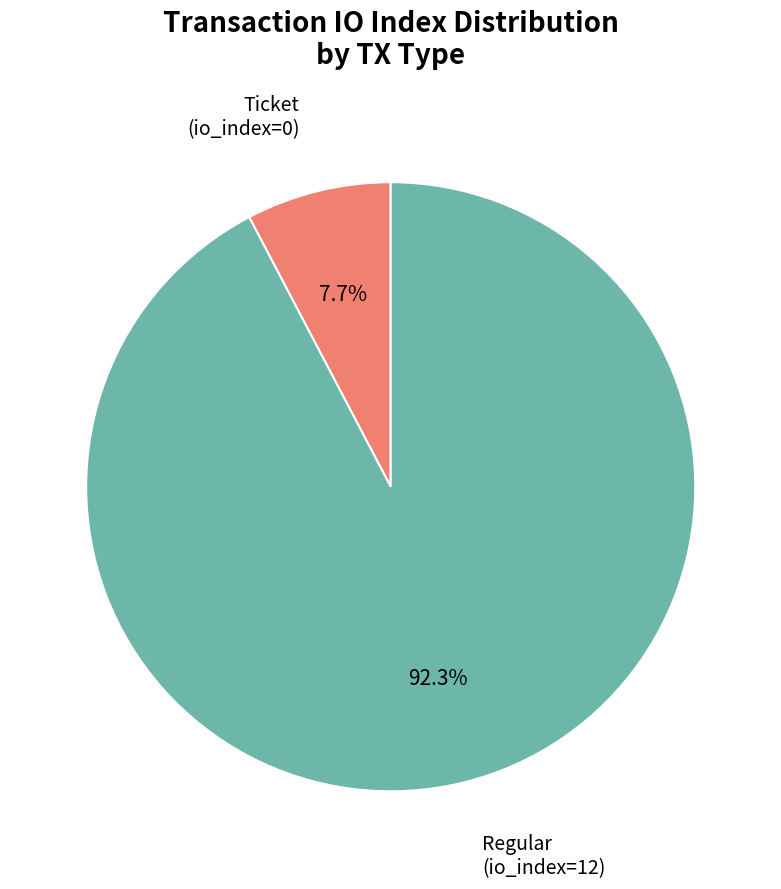

Does any single category account for the majority?

Yes